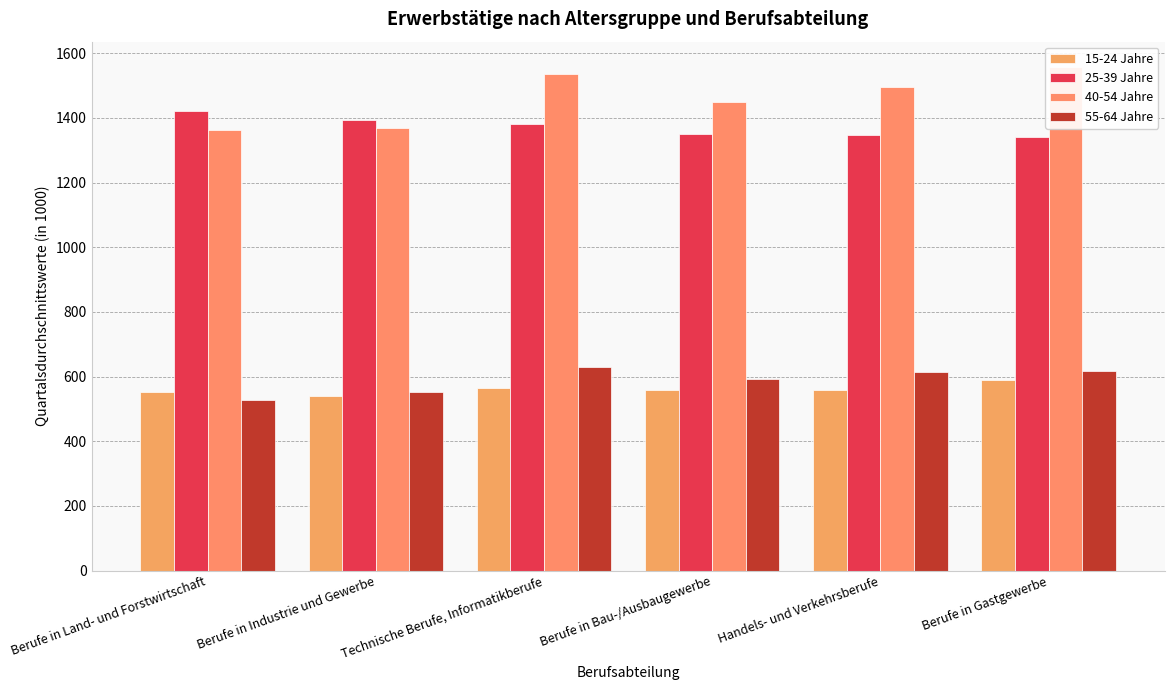

What is the difference between the highest and lowest values at Technische Berufe, Informatikberufe?

969.1